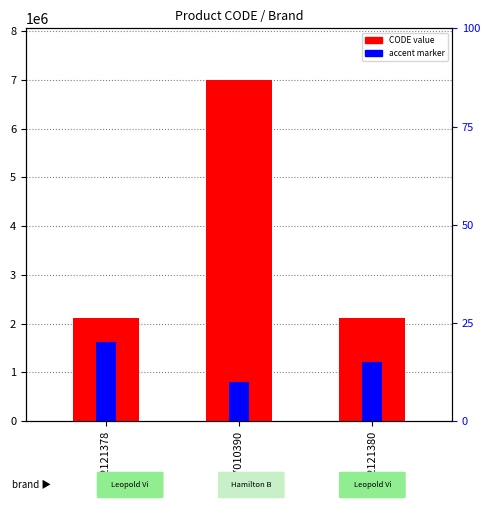

Rank the categories by value from highest to lowest.

07010390, 02121380, 02121378